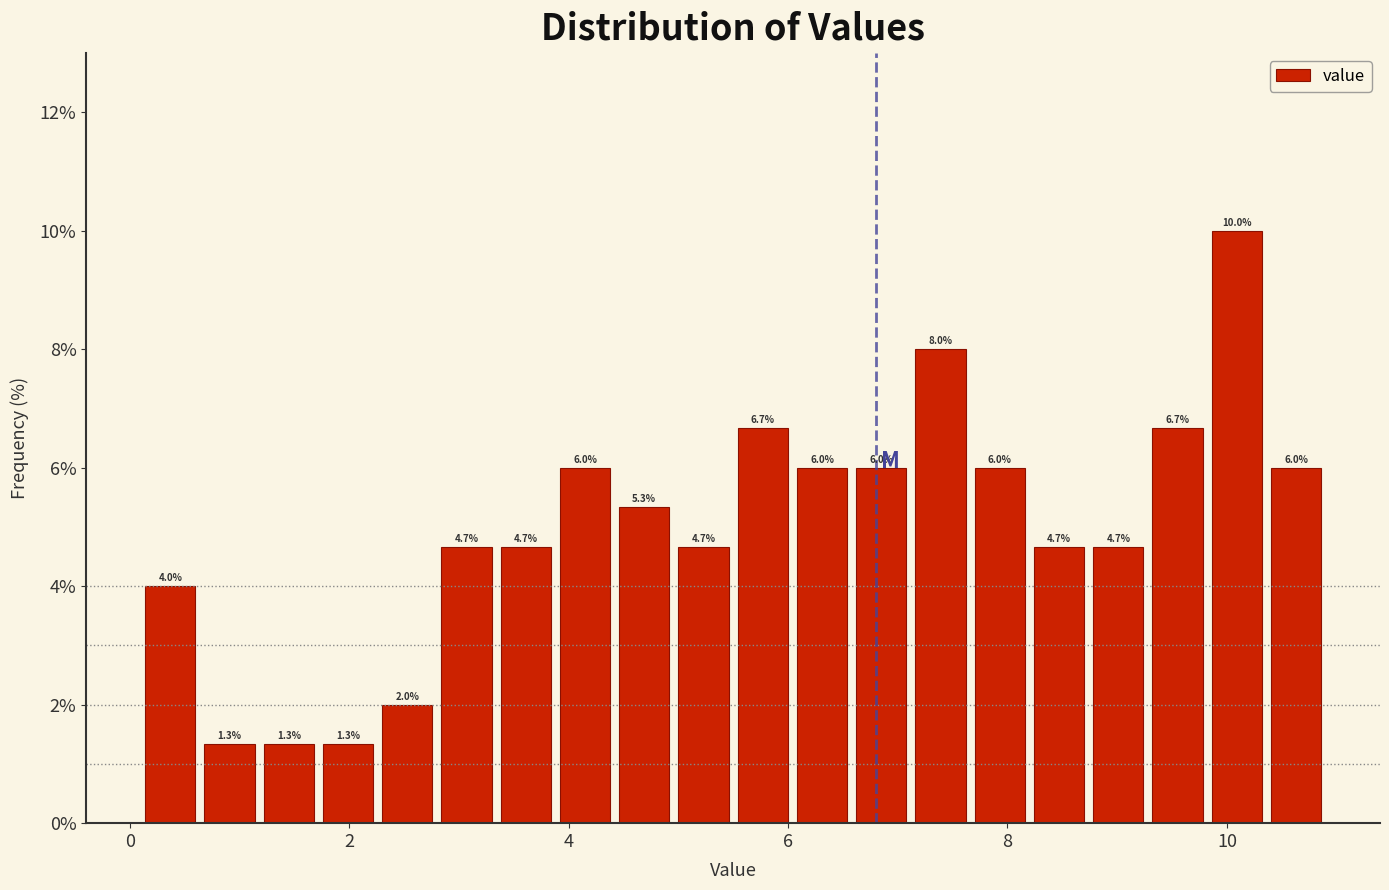

Around what value on the x-axis is the tallest bar? Give the approximate position of its centre, as read against the axis.

10.0